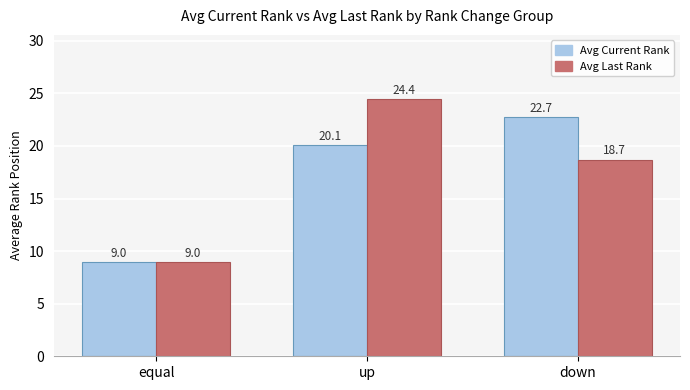

What is the difference between the highest and lowest values at up?

4.4